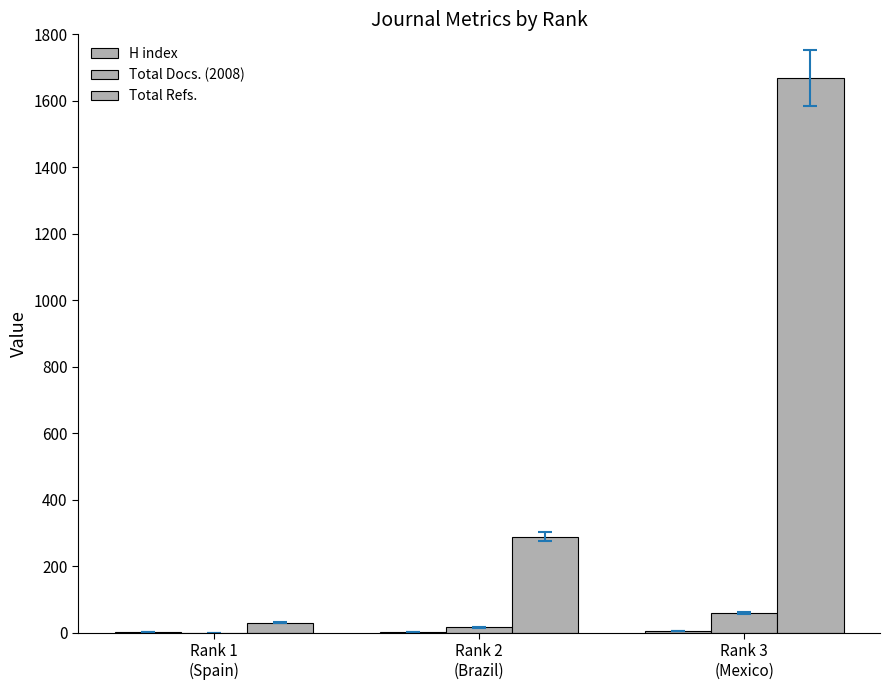

How many groups of bars are there?

3